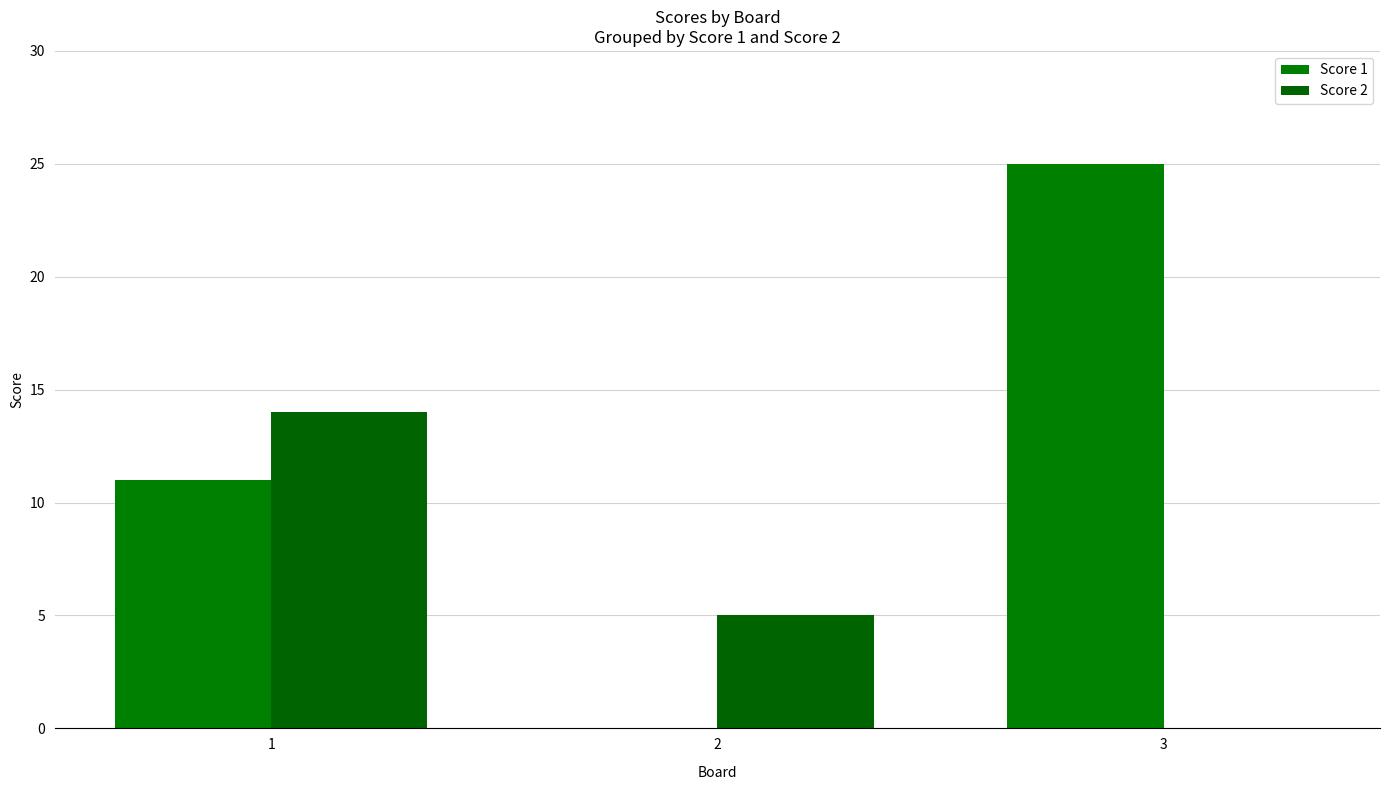

At which label does Score 2 reach its peak?

1